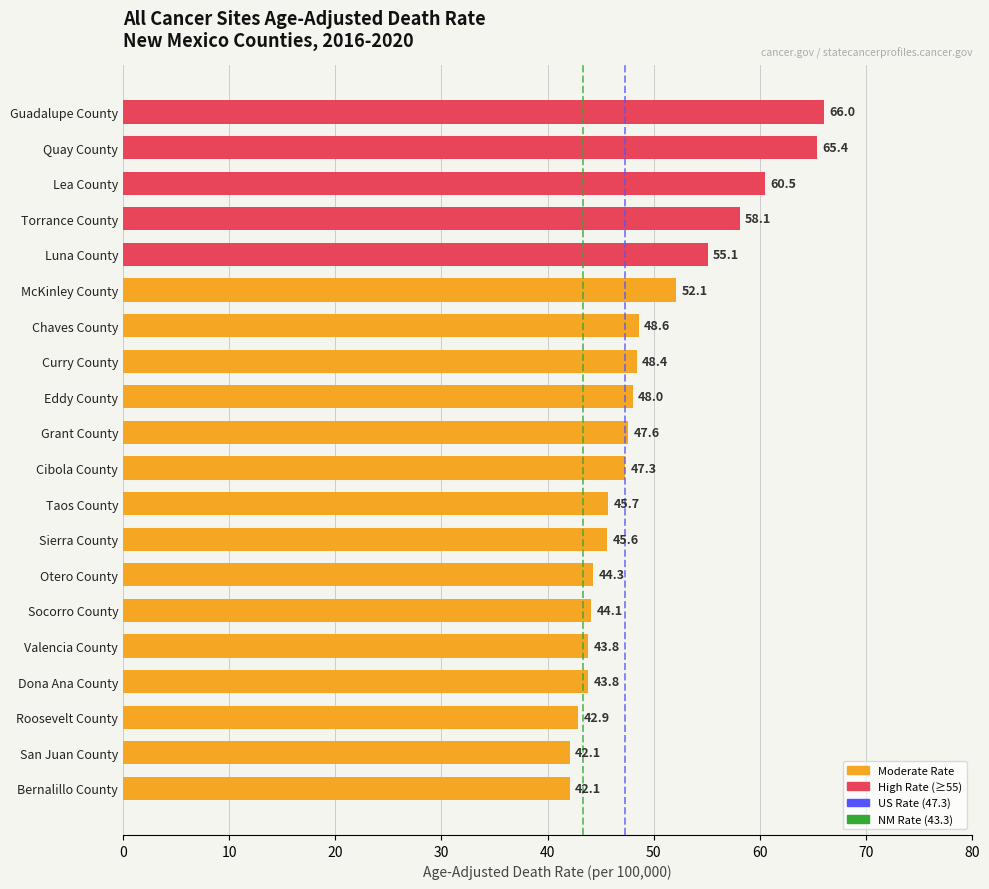

Reading bottom to top, transcribe all the data shown in this chart.

42.1	42.1	42.9	43.8	43.8	44.1	44.3	45.6	45.7	47.3	47.6	48.0	48.4	48.6	52.1	55.1	58.1	60.5	65.4	66.0